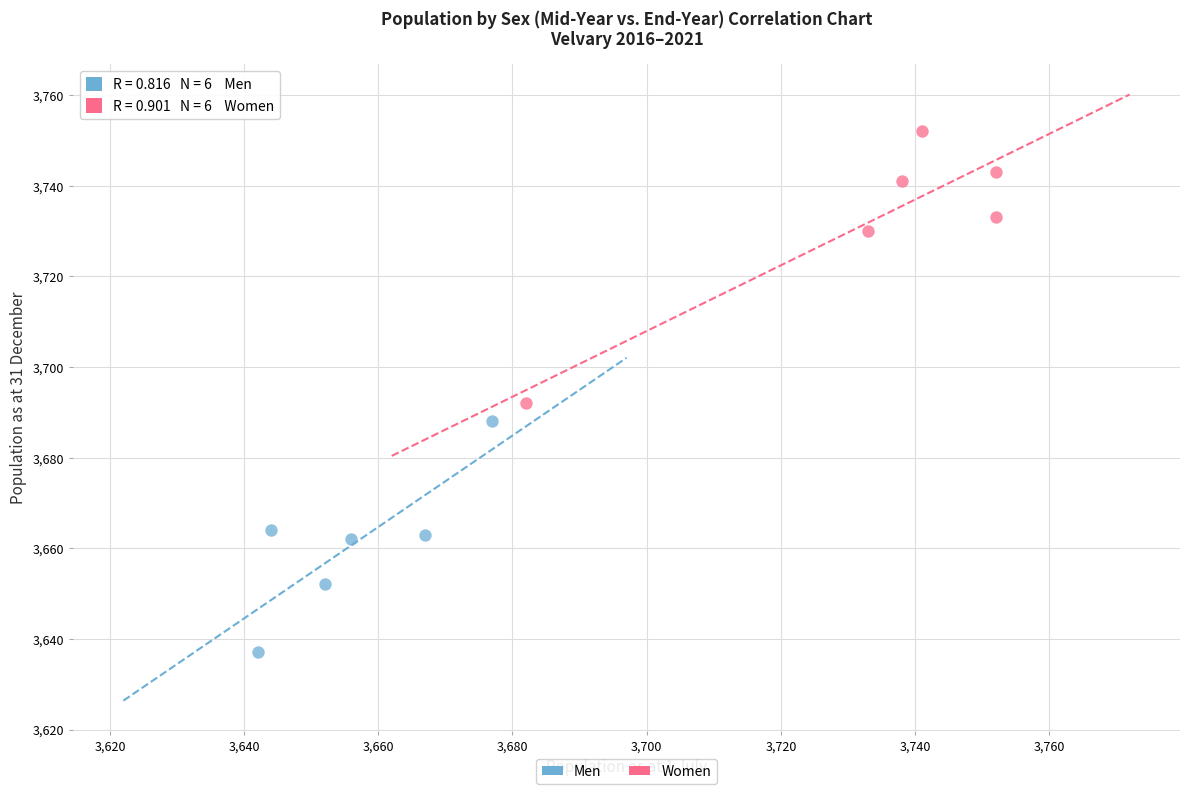

Which series reaches the maximum Y coordinate?

Women